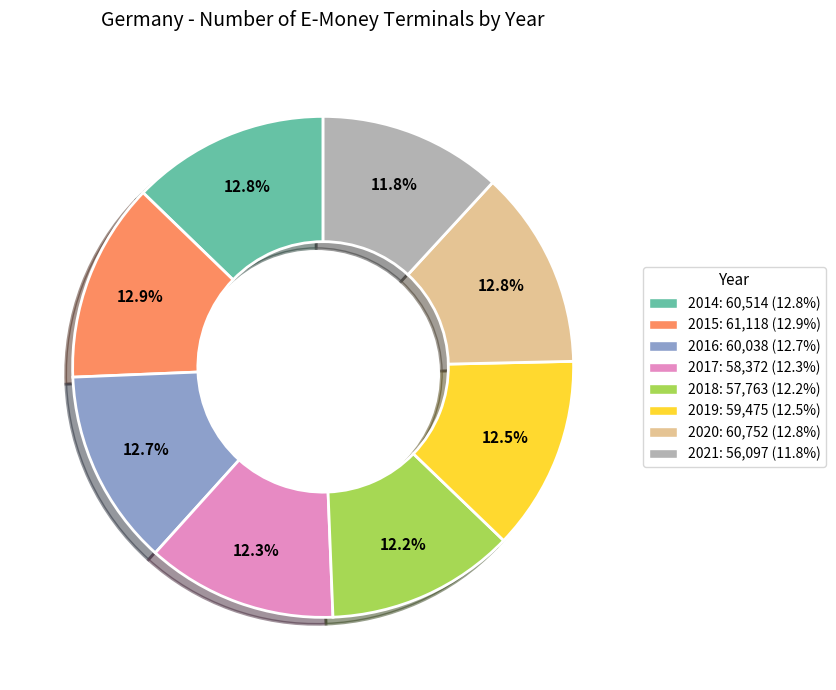

True or false: 2020 accounts for 24% of the total.

False